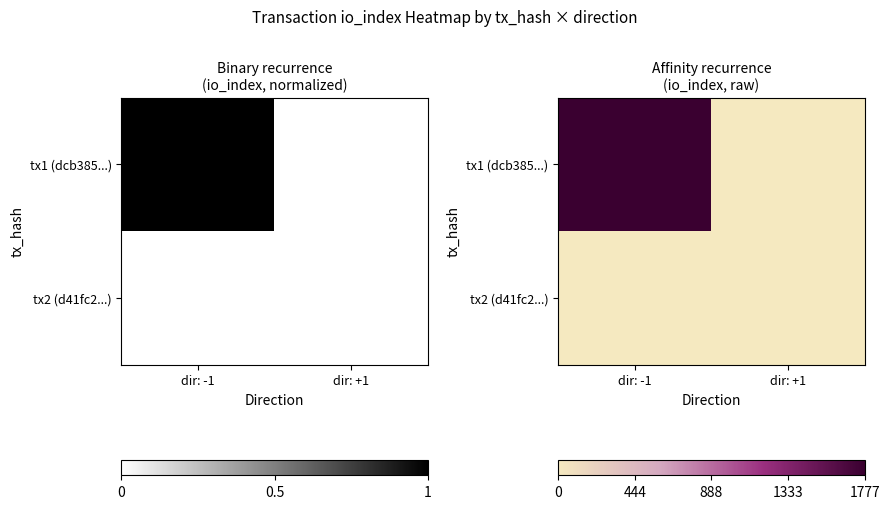

At how many categories does at least one series exceed 4?

1